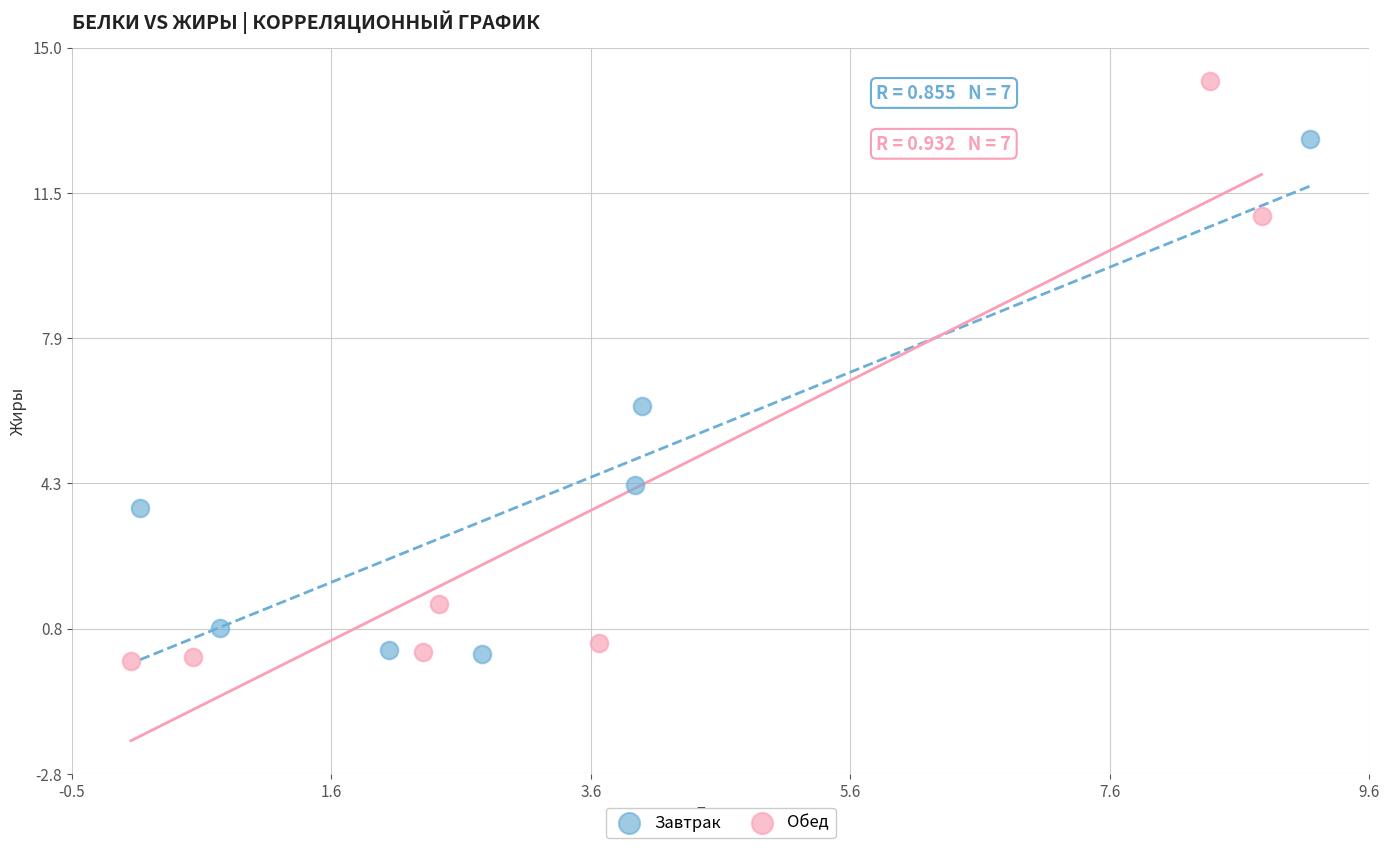

Which series has the widest spread of Y values?

Обед